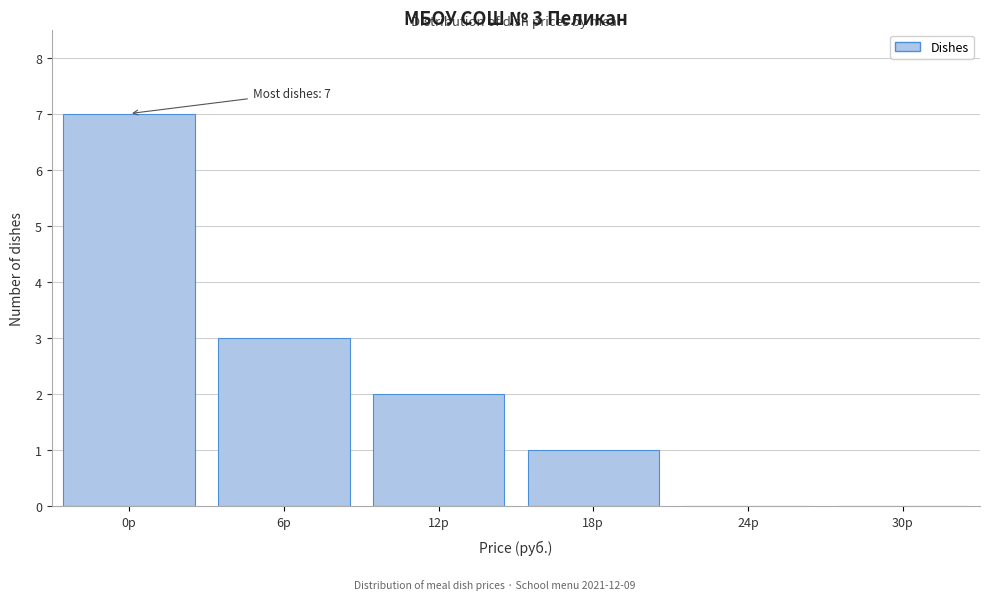

Reading right to left, extract all data points from this chart.

30р=0	24р=0	18р=1	12р=2	6р=3	0р=7